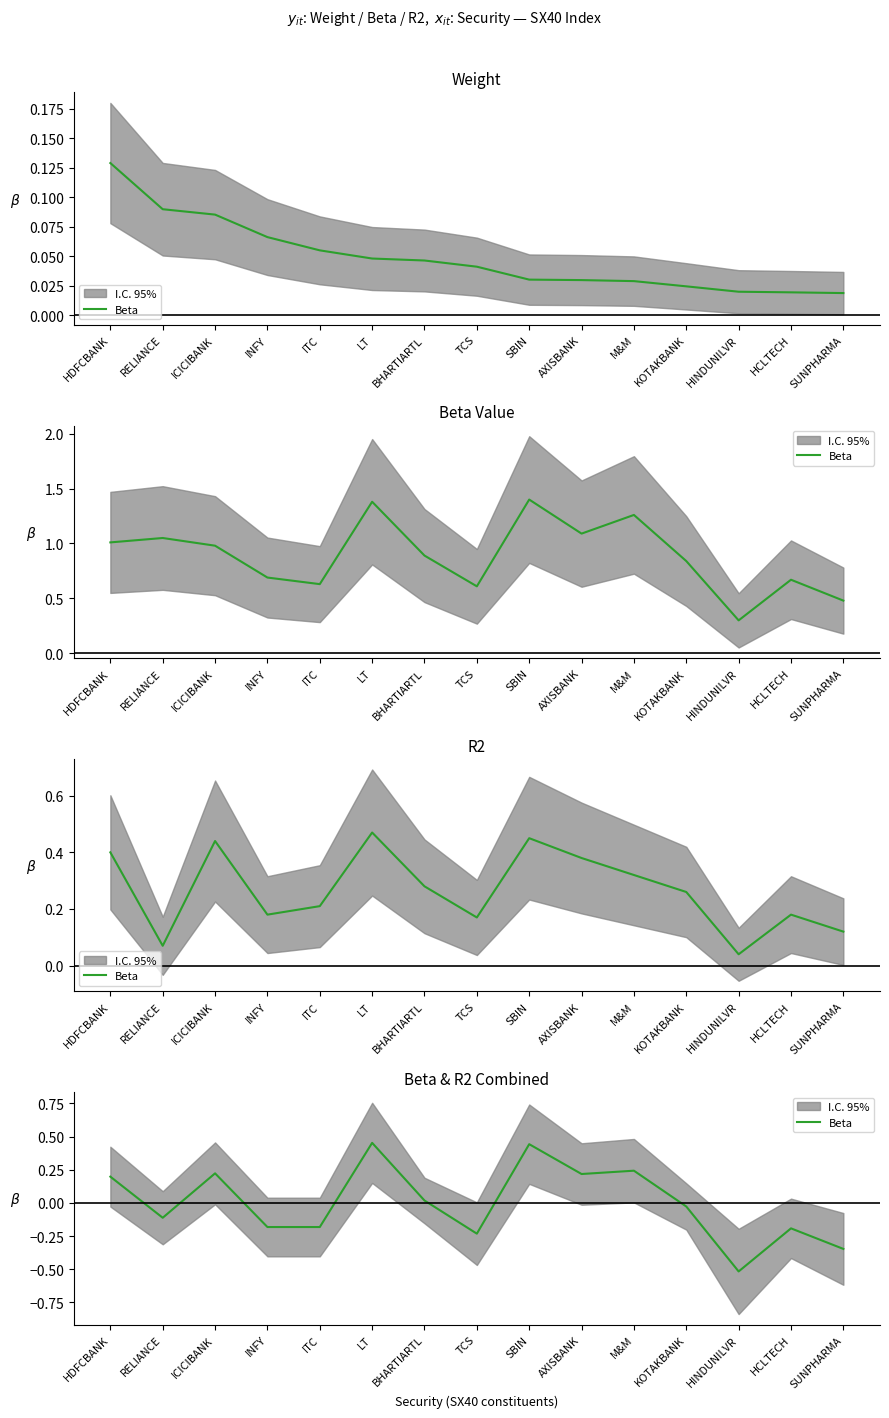

Reading left to right, extract all data points from this chart.

0.2	-0.1	0.2	-0.2	-0.2	0.5	0.0	-0.2	0.4	0.2	0.2	-0.0	-0.5	-0.2	-0.3